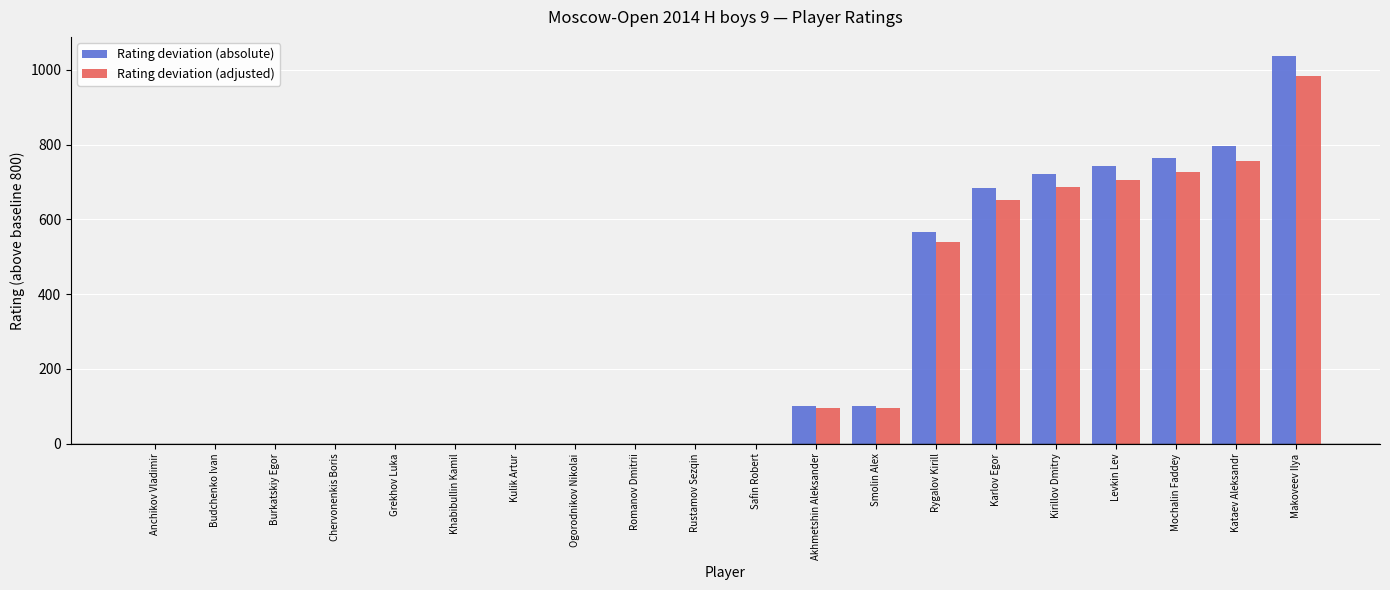

What is the approximate value of Rating deviation (absolute) at Mochalin Faddey?

765.0